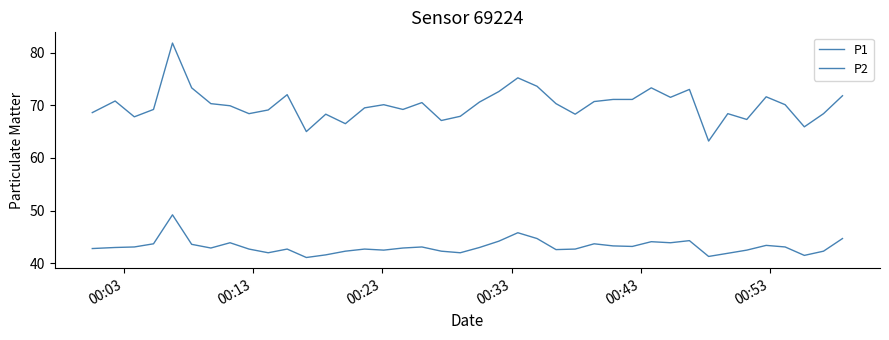

How many lines are shown in the chart?

2